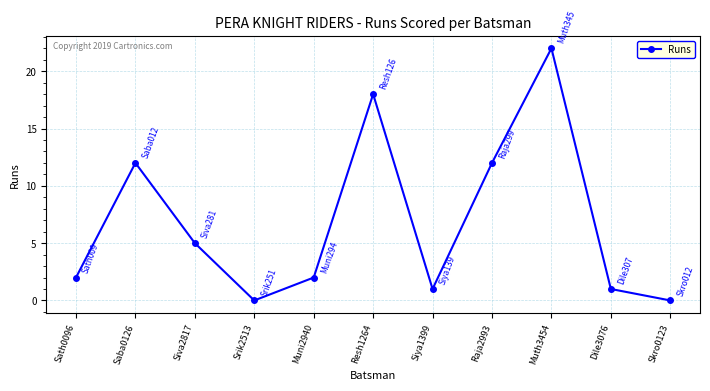

How many lines are shown in the chart?

1